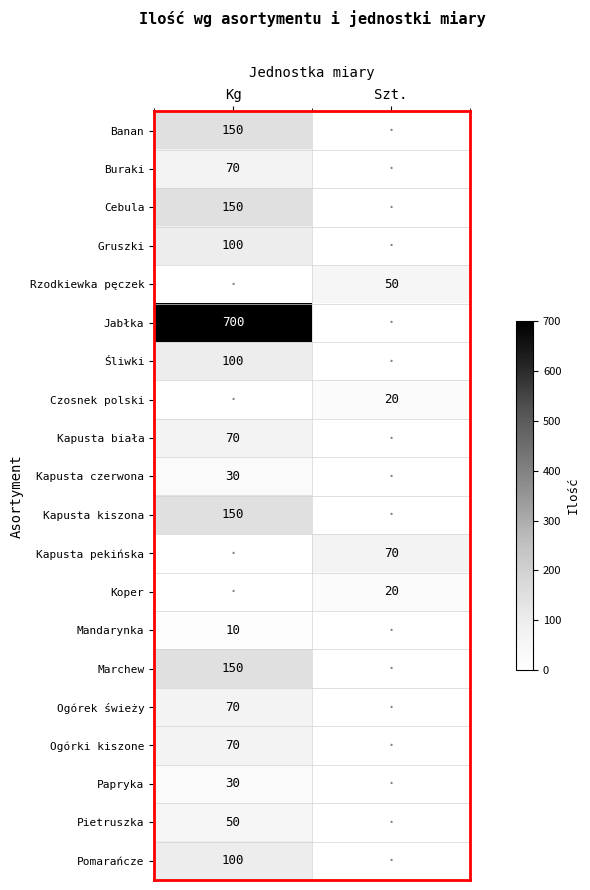

True or false: Buraki has a value of 111 at Kg.

False